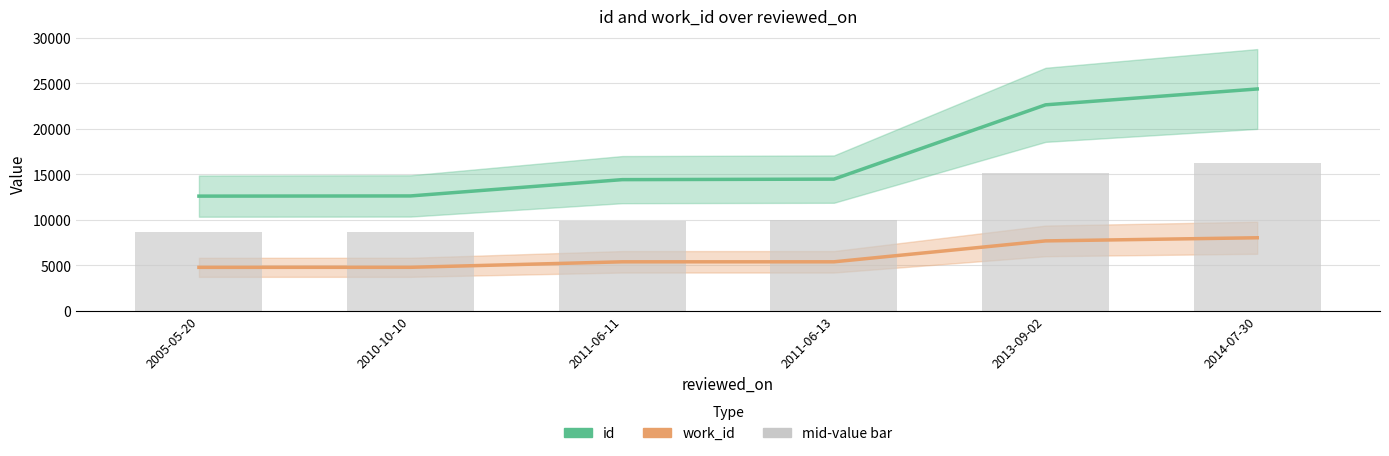

Rank the series by their average value, from lowest to highest.

work_id, mid-value bar, id